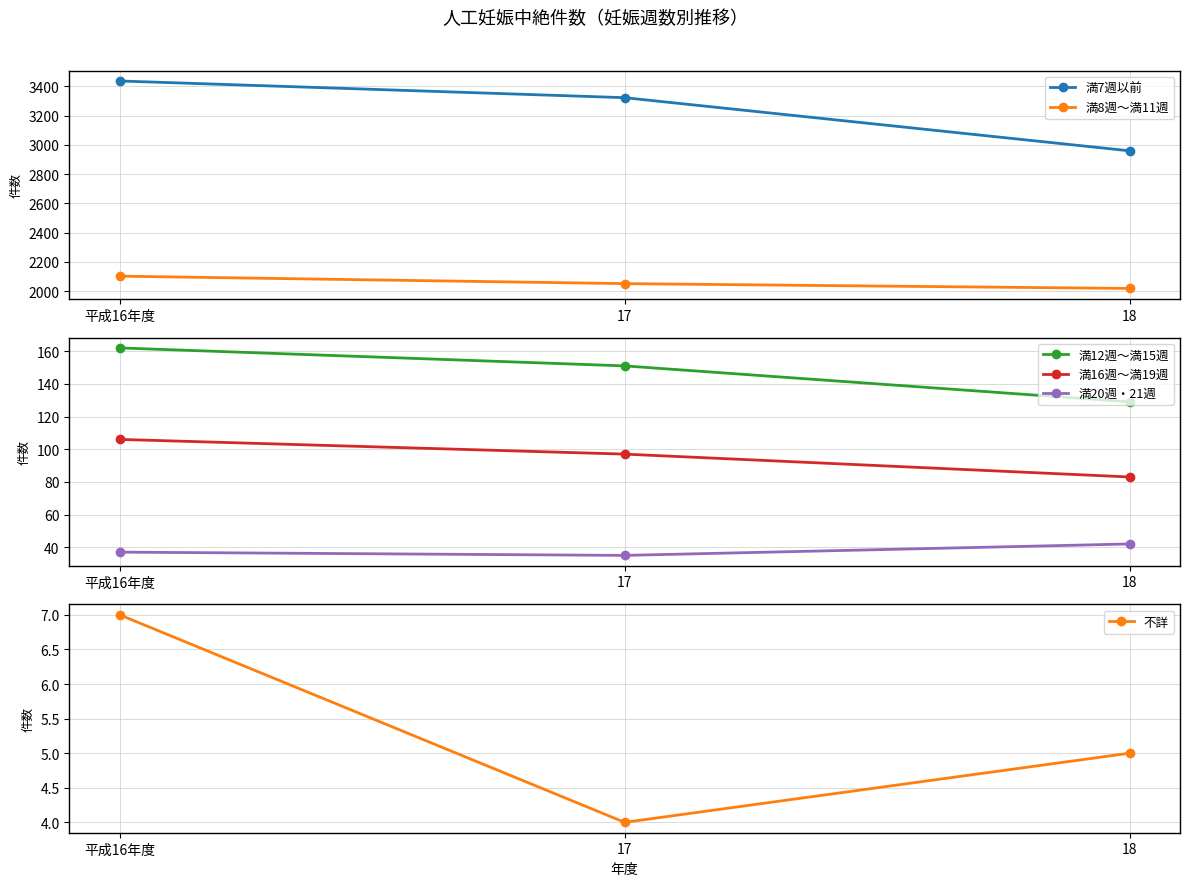

Which series has the largest total across all categories?

満7週以前